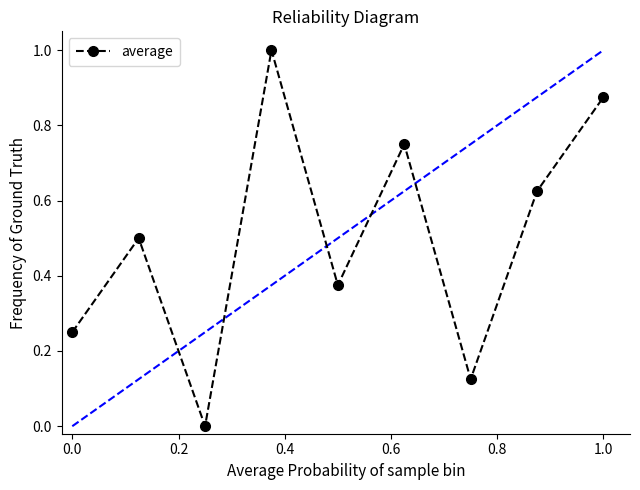

What is the value of the 4th point from the left?

1.0